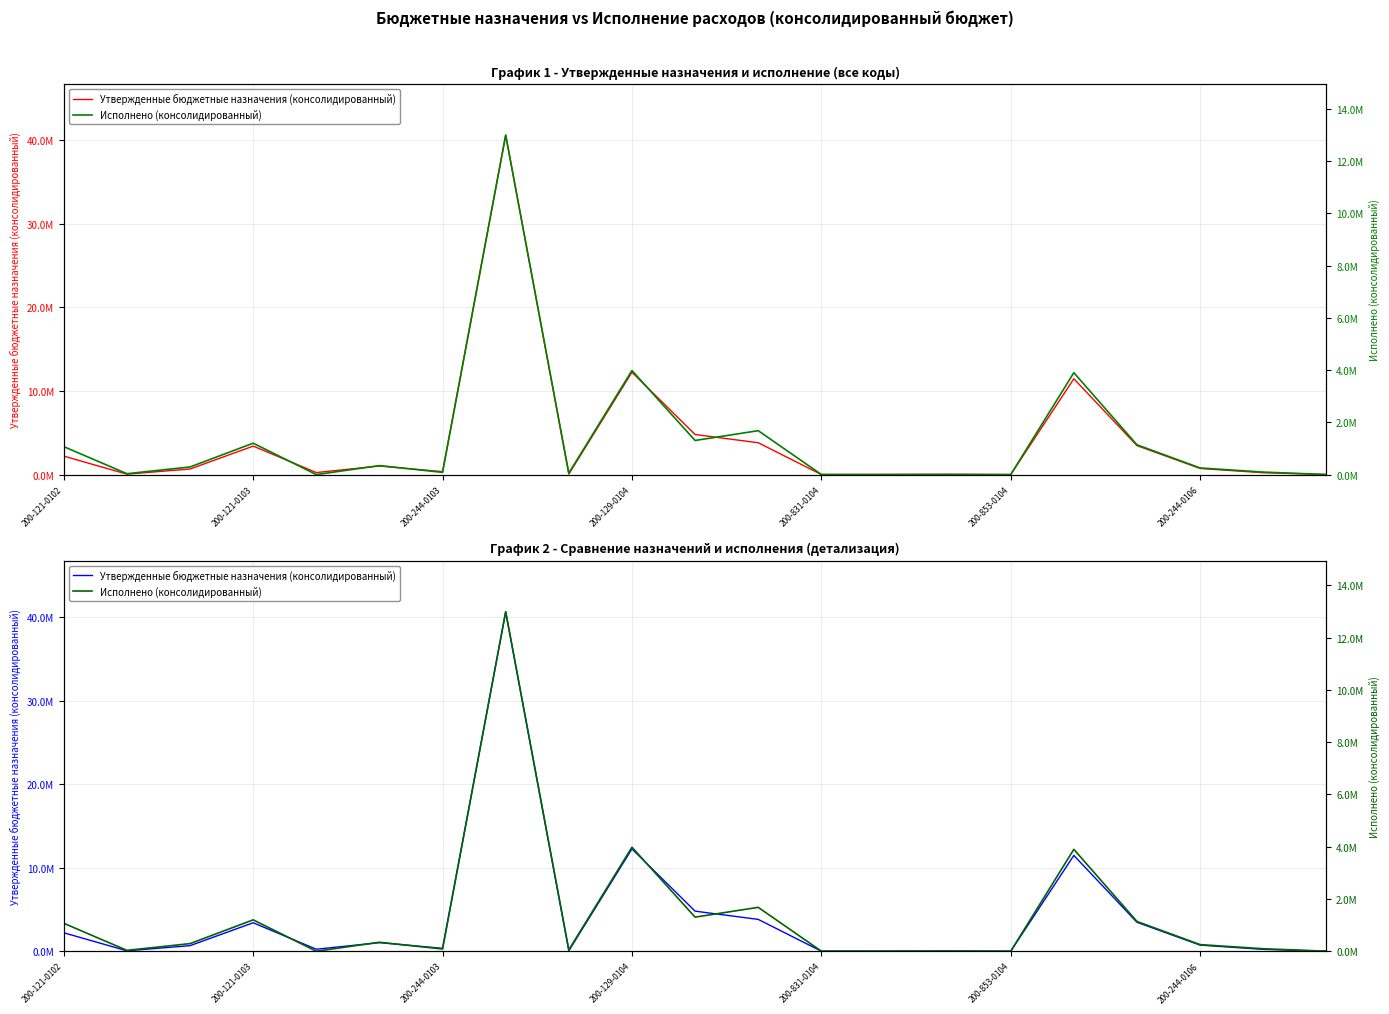

What is the spread (max minus min) of values at 200-129-0104?

8262973.4